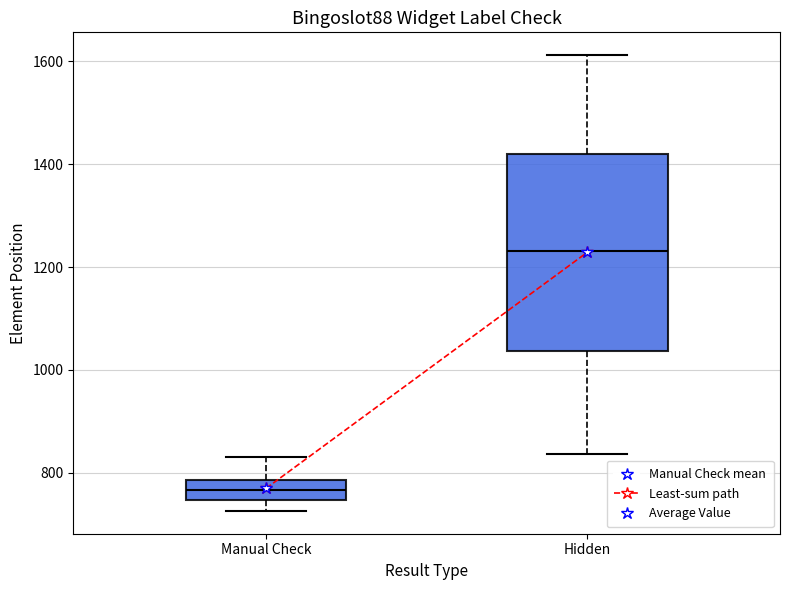

Reading left to right, read every box against the y-axis: the position of its median line, the range the box covers, and the ends of its whiskers. The values are not printed on the chart, so give them approximately, as read against the axis.

Manual Check: median 760, box 740 to 780, whiskers 720 to 840
Hidden: median 1240, box 1040 to 1420, whiskers 840 to 1620